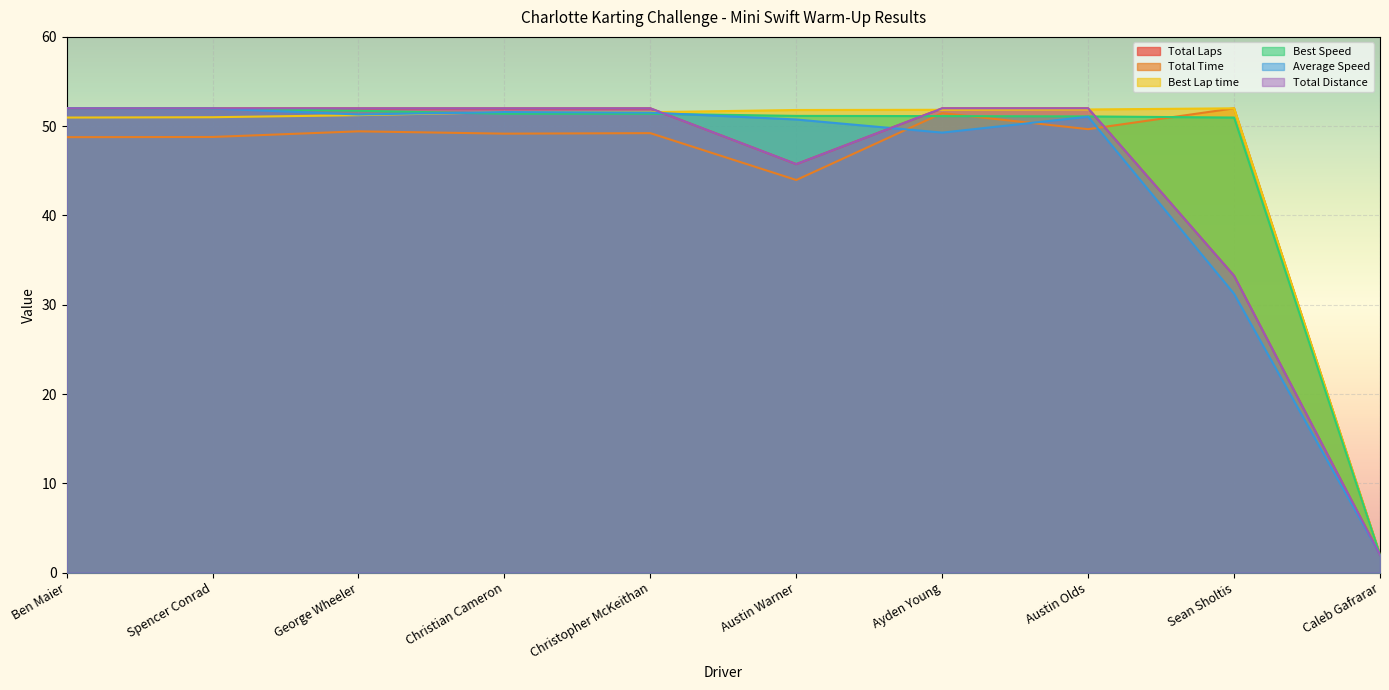

What is the sum of the Total Time values at Spencer Conrad and Austin Olds?

98.5